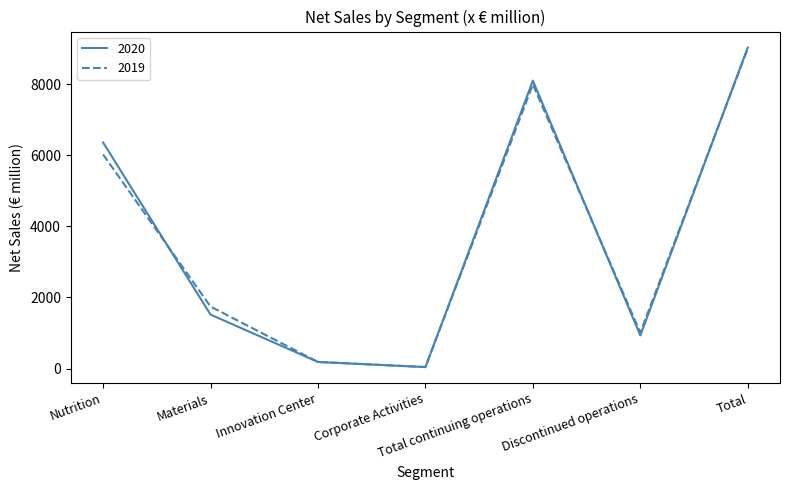

Reading left to right, list all the values displayed in this chart.

2020: 6365	1518	184	39	8106	932	9038
2019: 6028	1744	184	42	7998	1012	9010